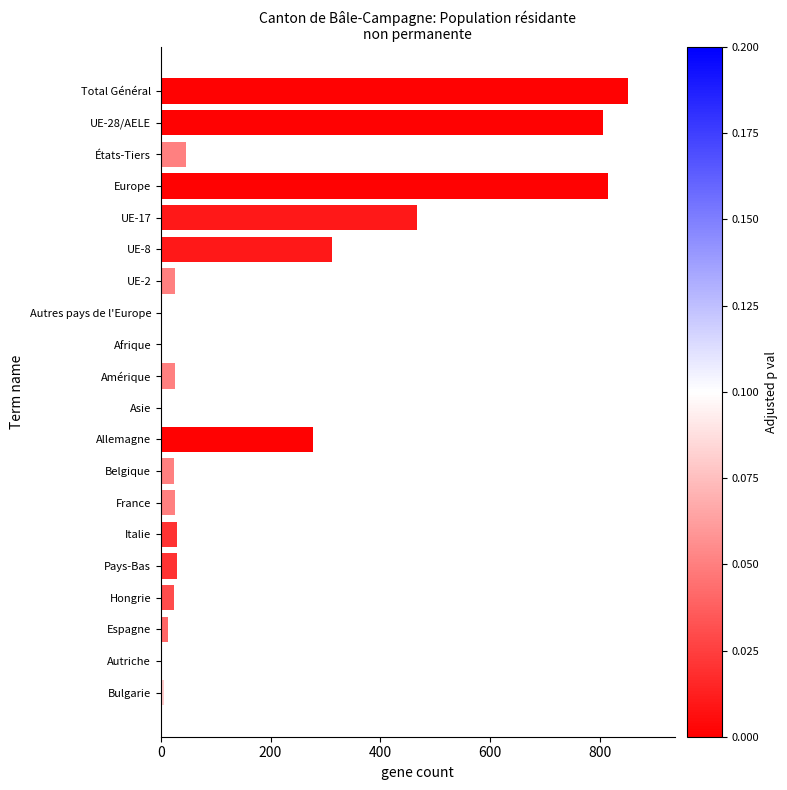

What is the change in value from UE-2 to Allemagne?

+253